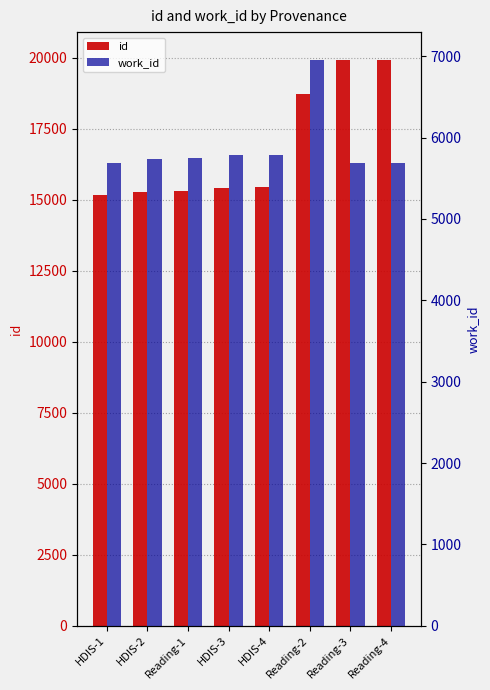

What is the average value of the work_id series?

5881